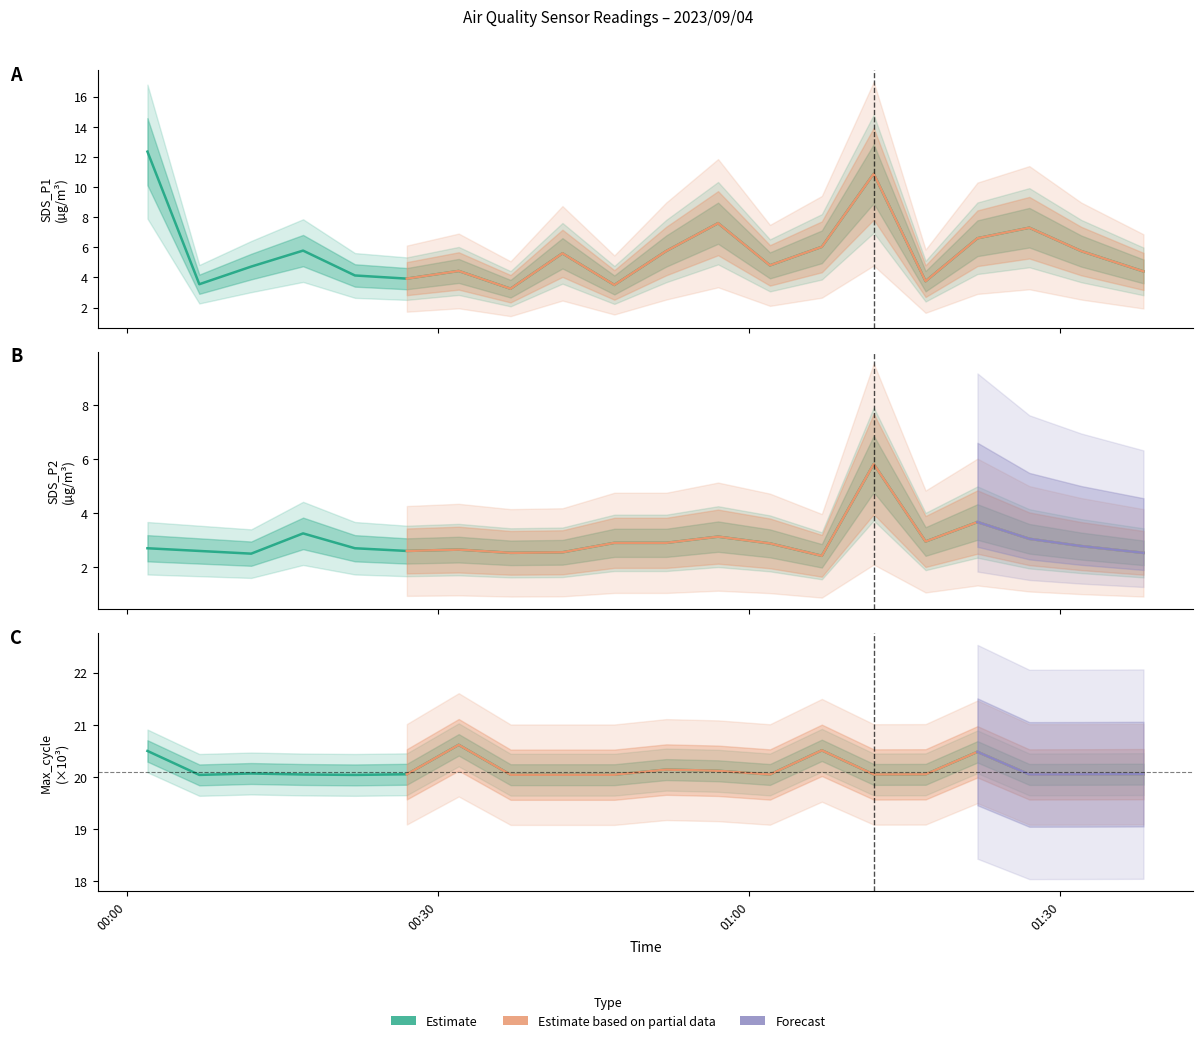

True or false: SDS_P2 and SDS_P1 intersect in this chart.

False